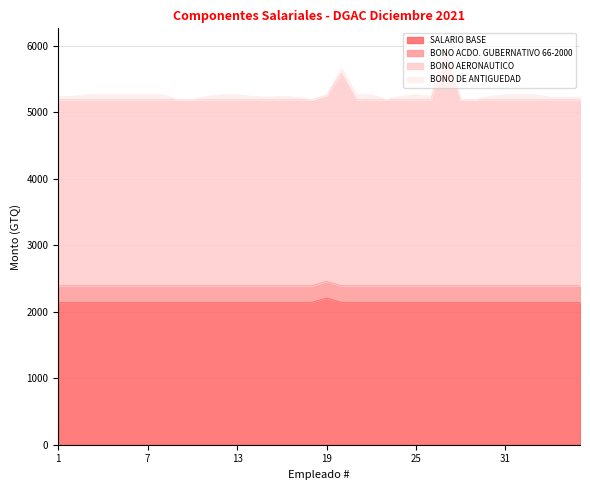

What is the lowest value of the SALARIO BASE series?

2142.0